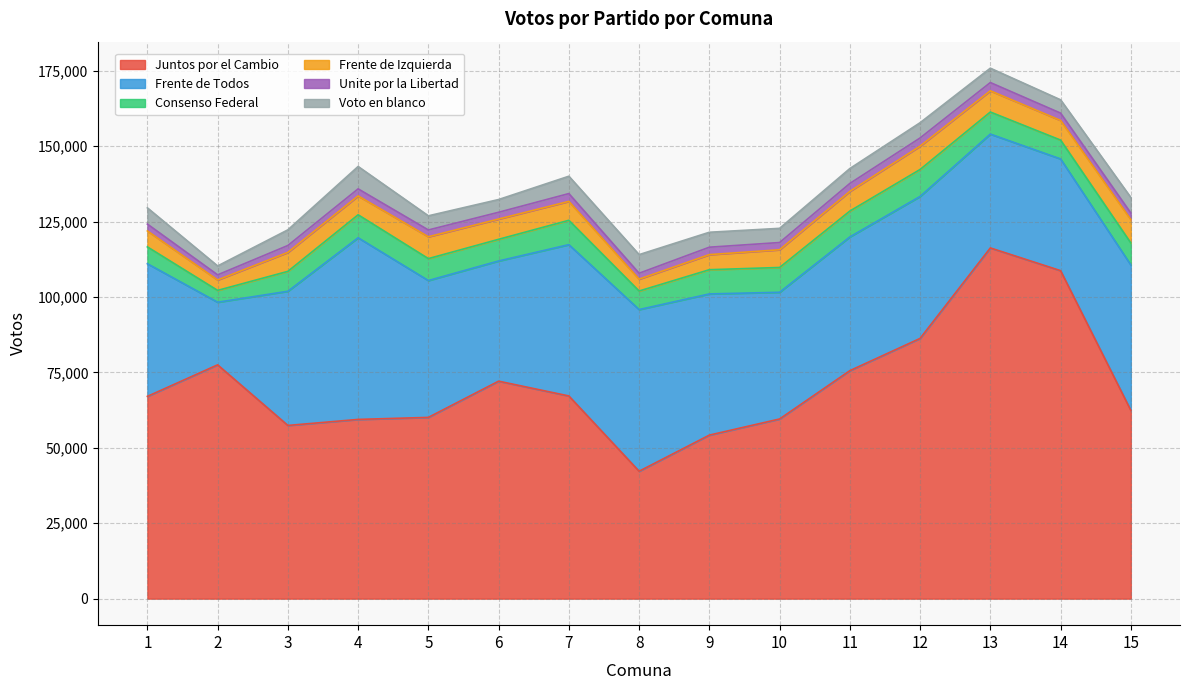

Read the Voto en blanco value at 3, to the nearest 50.

5200